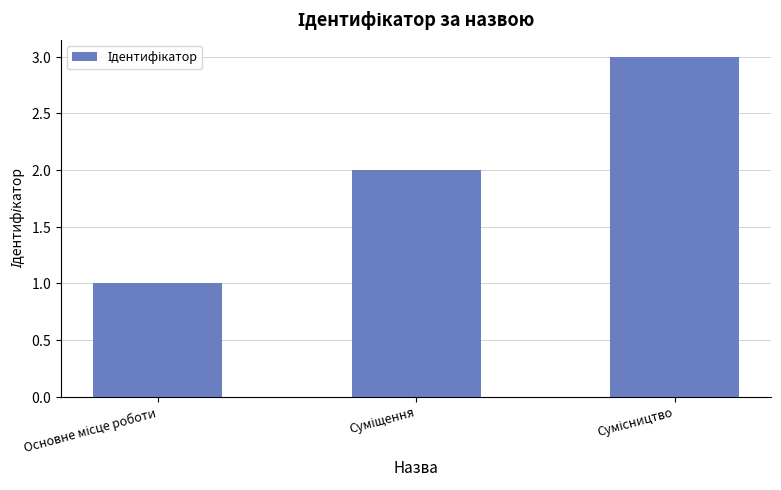

What is the label of the 2nd bar from the right?

Суміщення